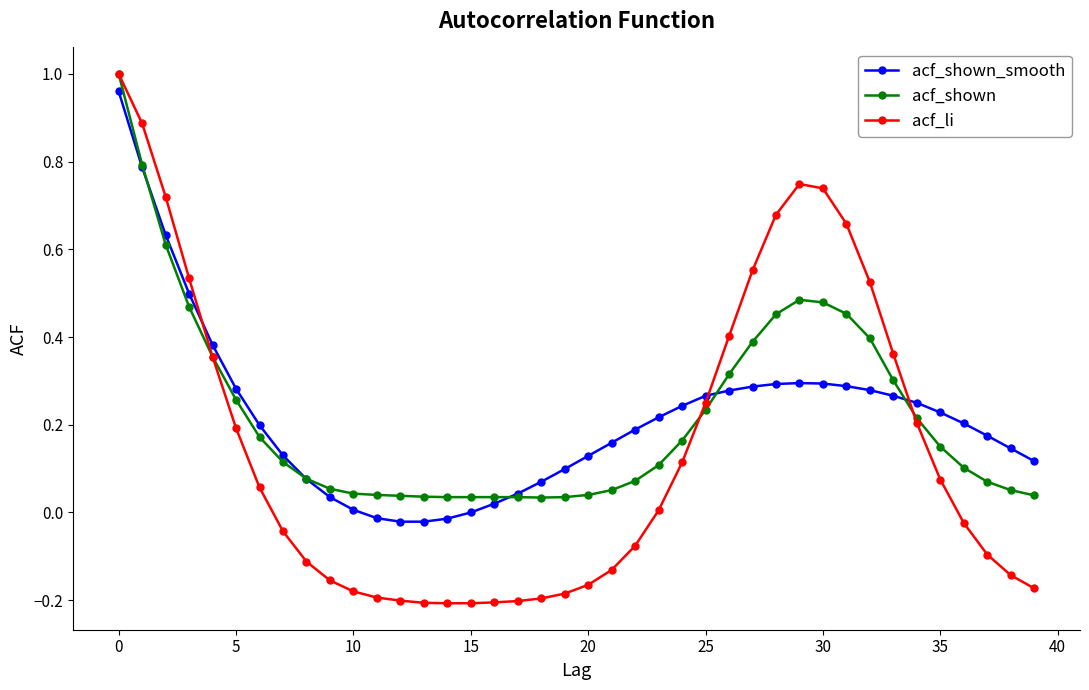

Which series has the widest spread of values?

acf_li